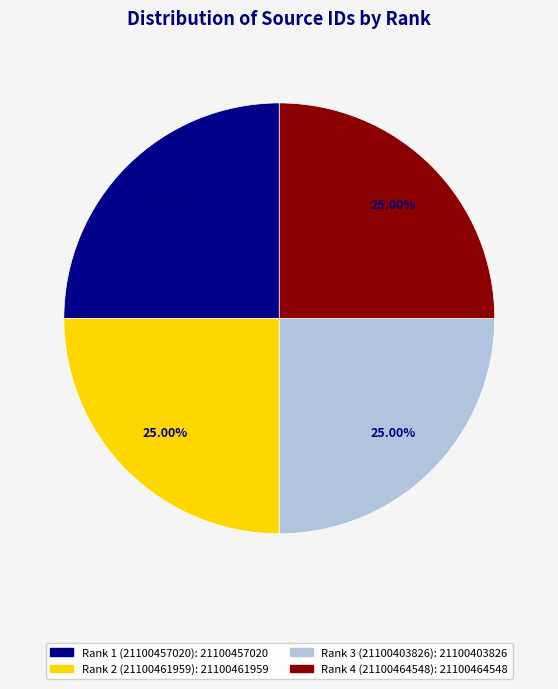

Does Rank 1 (21100457020) represent more than half of the total?

No